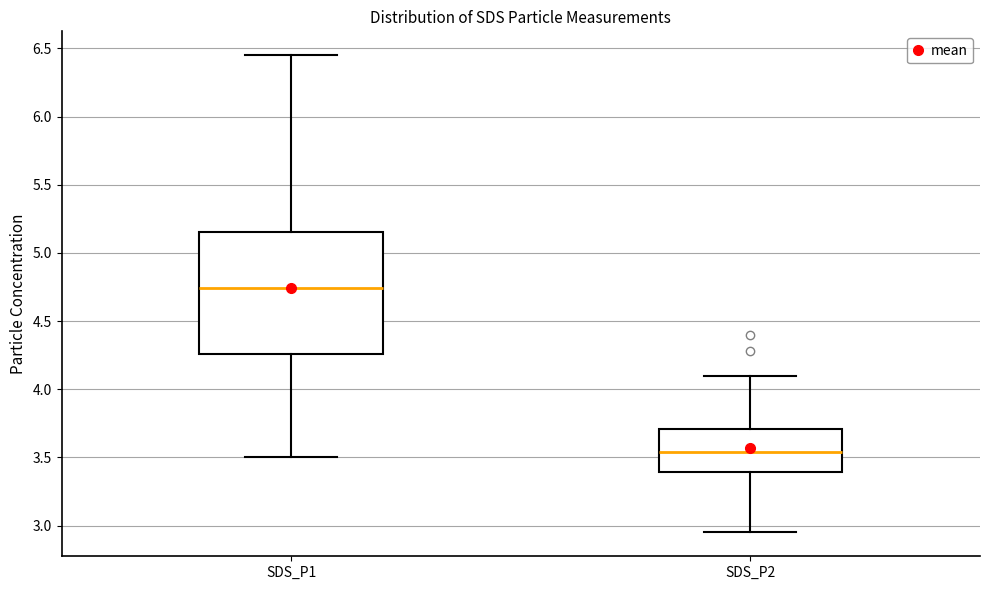

Which box has the highest median line?

SDS_P1